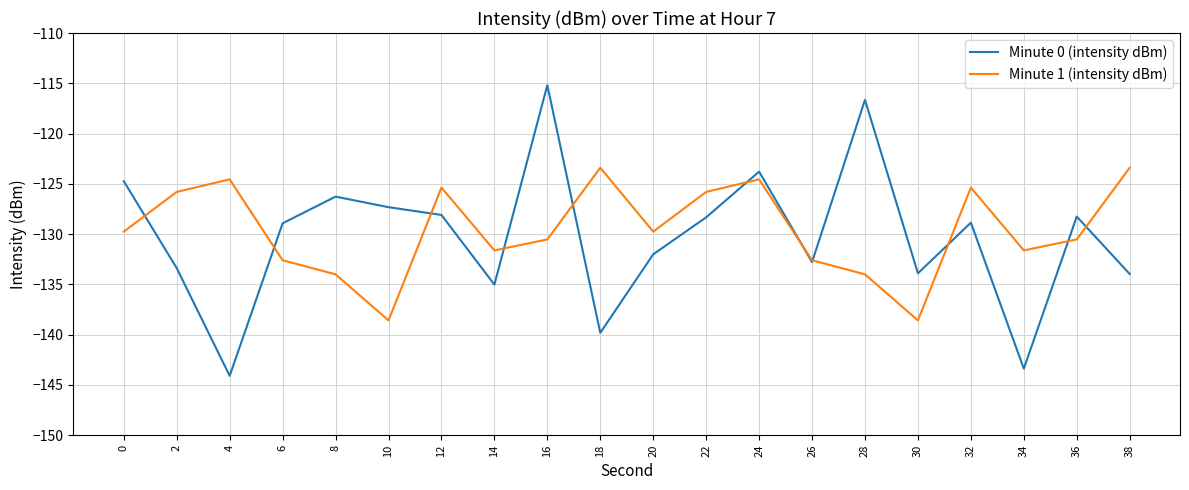

What value does the Minute 1 (intensity dBm) series have at 6?

-132.6